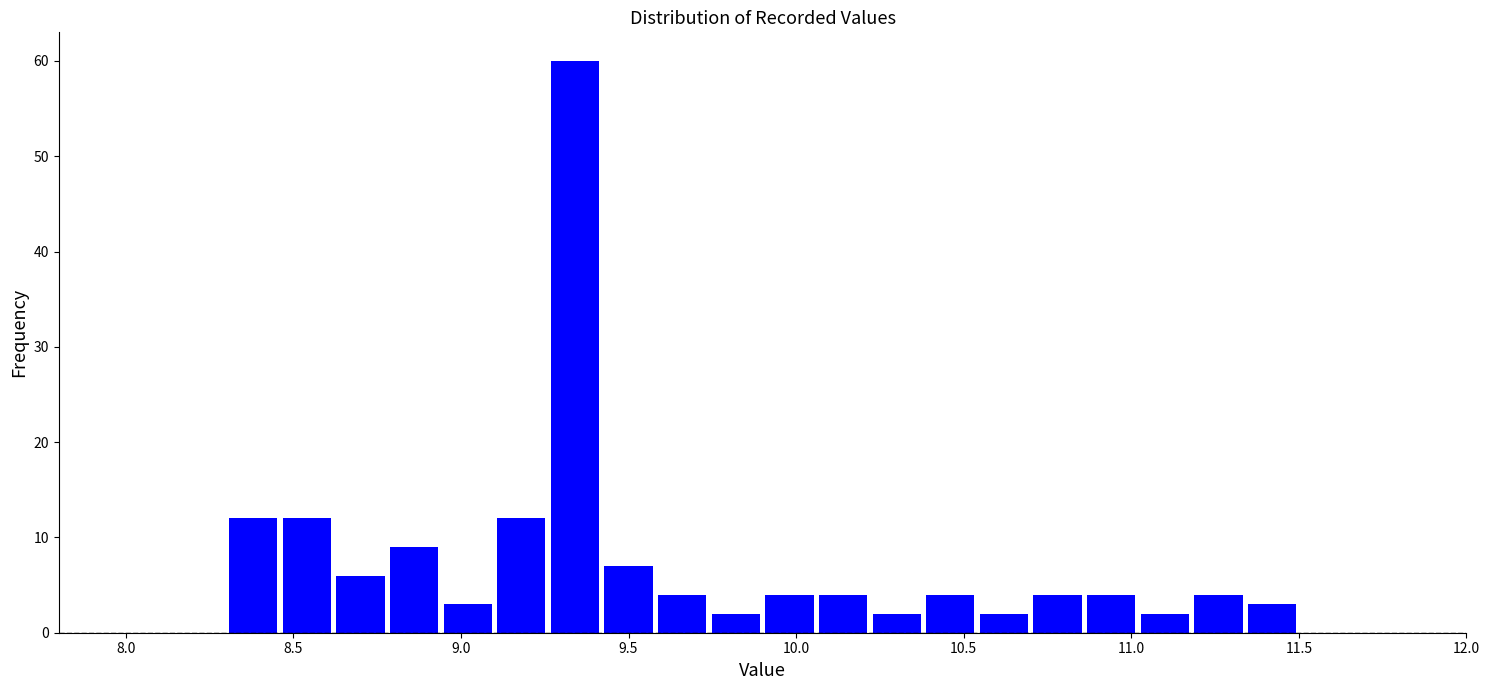

Around what value on the x-axis is the tallest bar? Give the approximate position of its centre, as read against the axis.

9.35